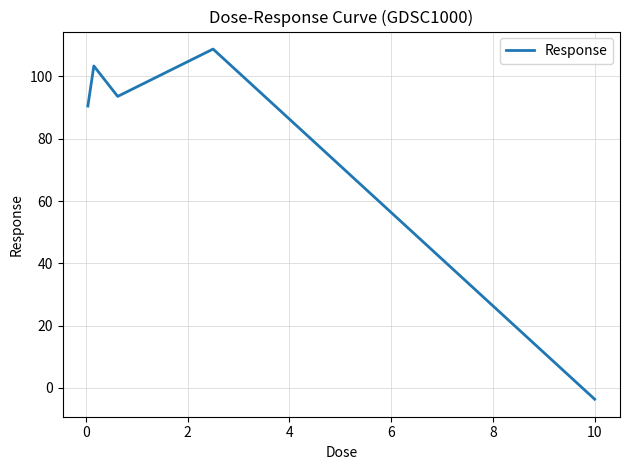

What is the average value?

78.5